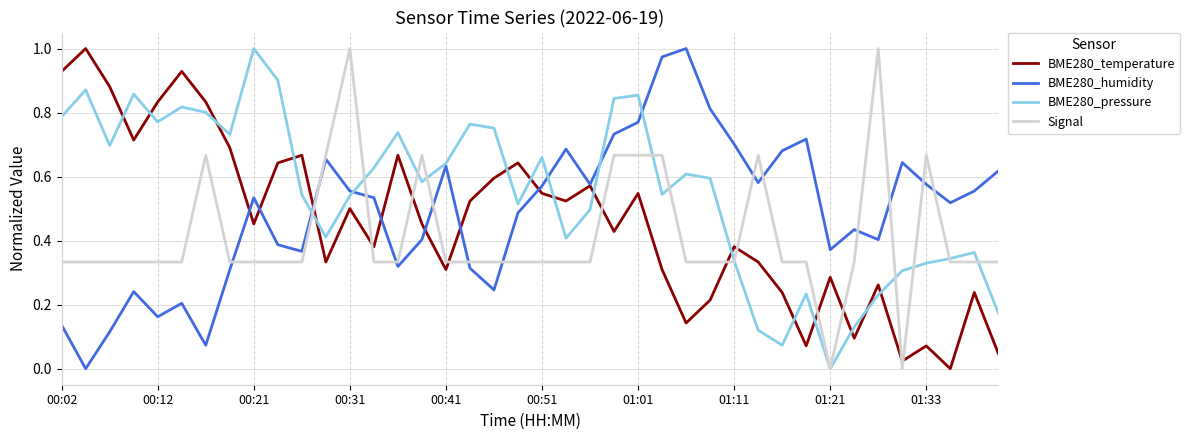

What are all the series names shown in the legend?

BME280_temperature, BME280_humidity, BME280_pressure, Signal